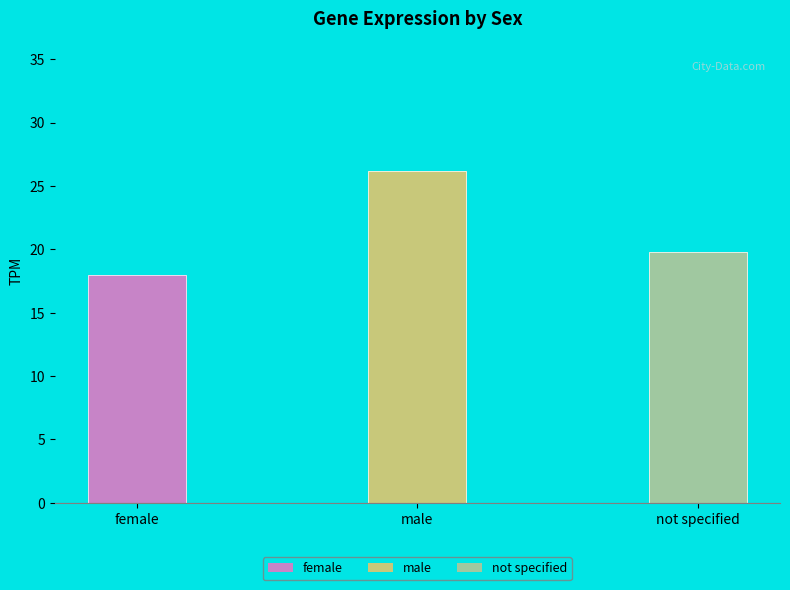

True or false: the data shows 4.5 at female.

False